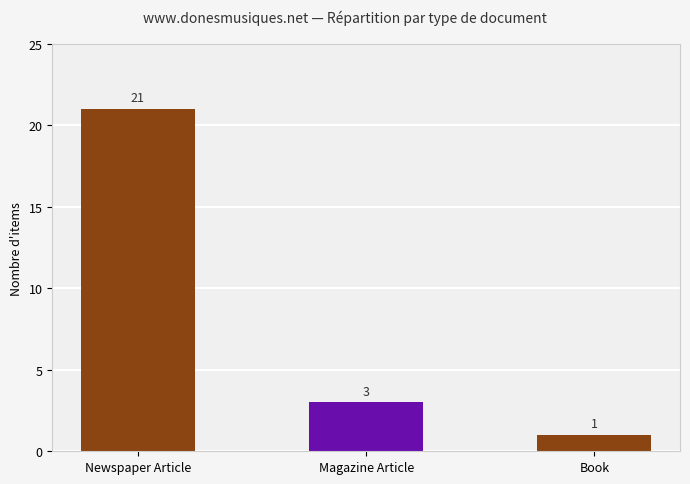

Reading left to right, extract all data points from this chart.

Newspaper Article=21	Magazine Article=3	Book=1